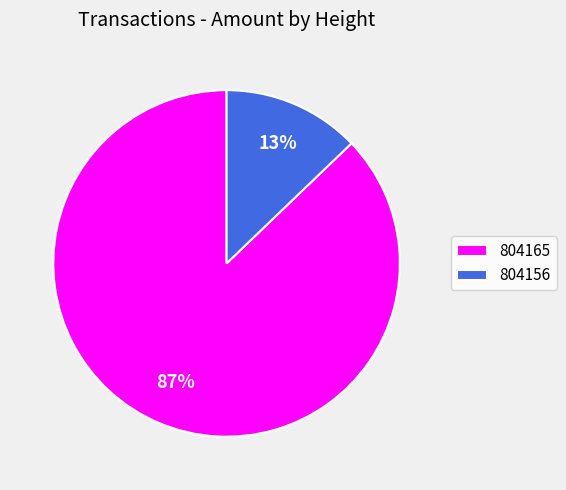

To the nearest percent, what portion does 804156 represent?

13%